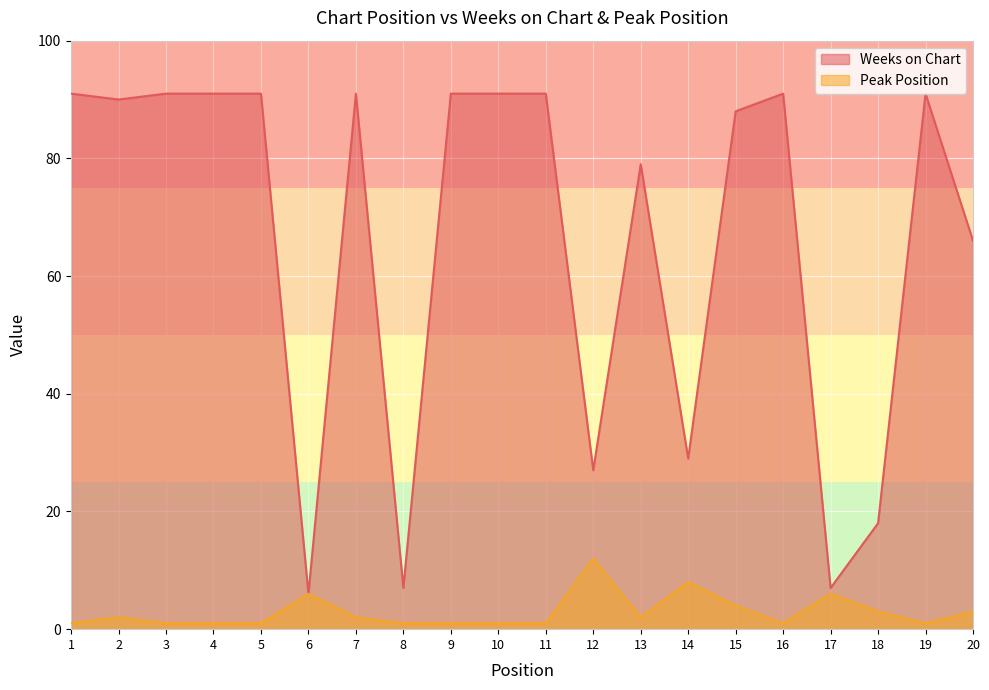

At how many categories does at least one series exceed 5?

20